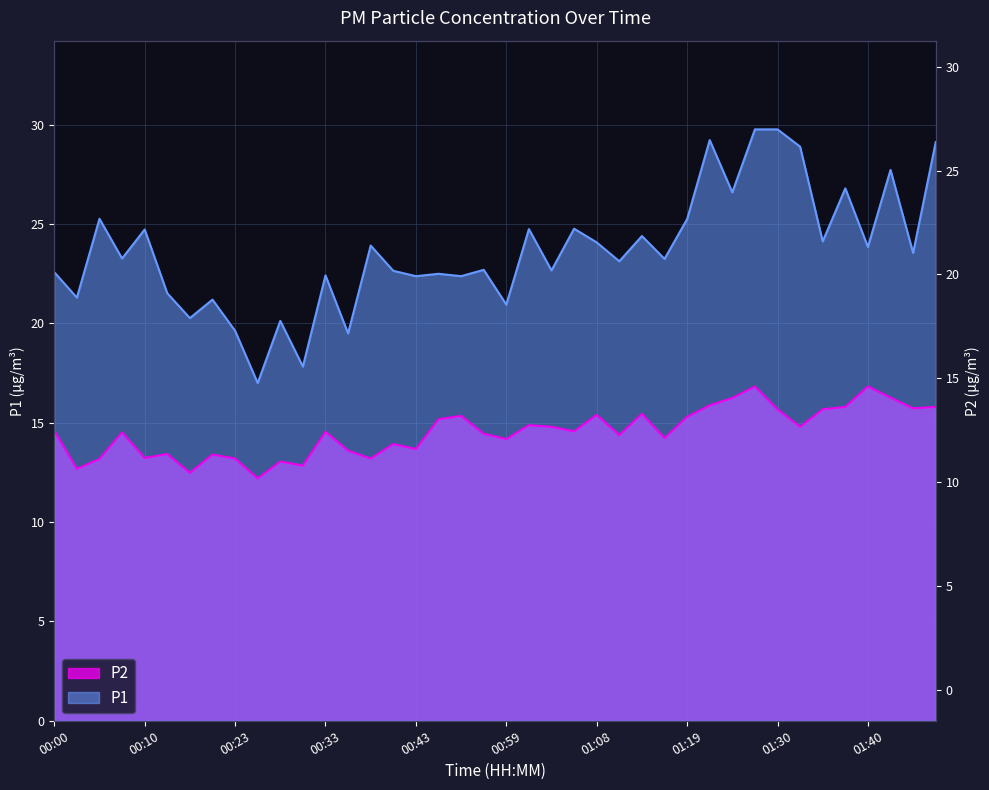

True or false: P2 and P1 cross at least once.

False